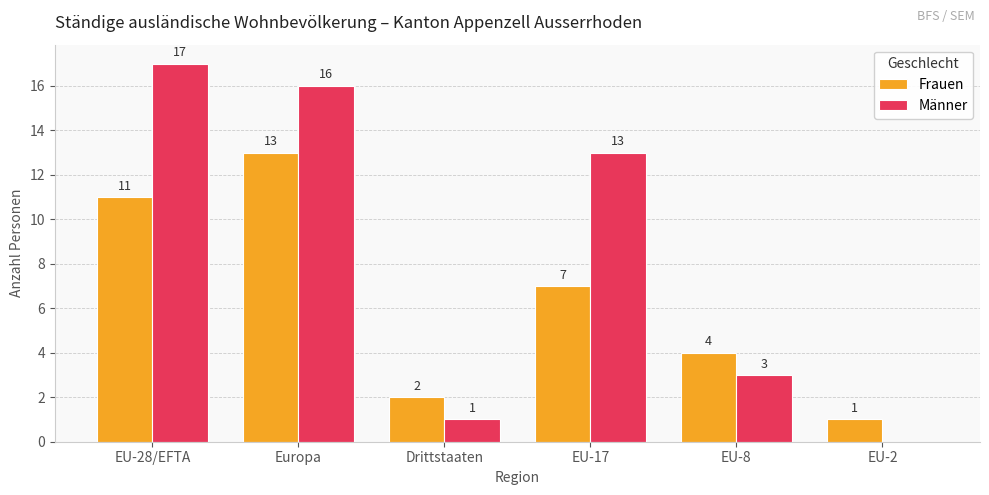

Which series changed the most between Drittstaaten and EU-17?

Männer